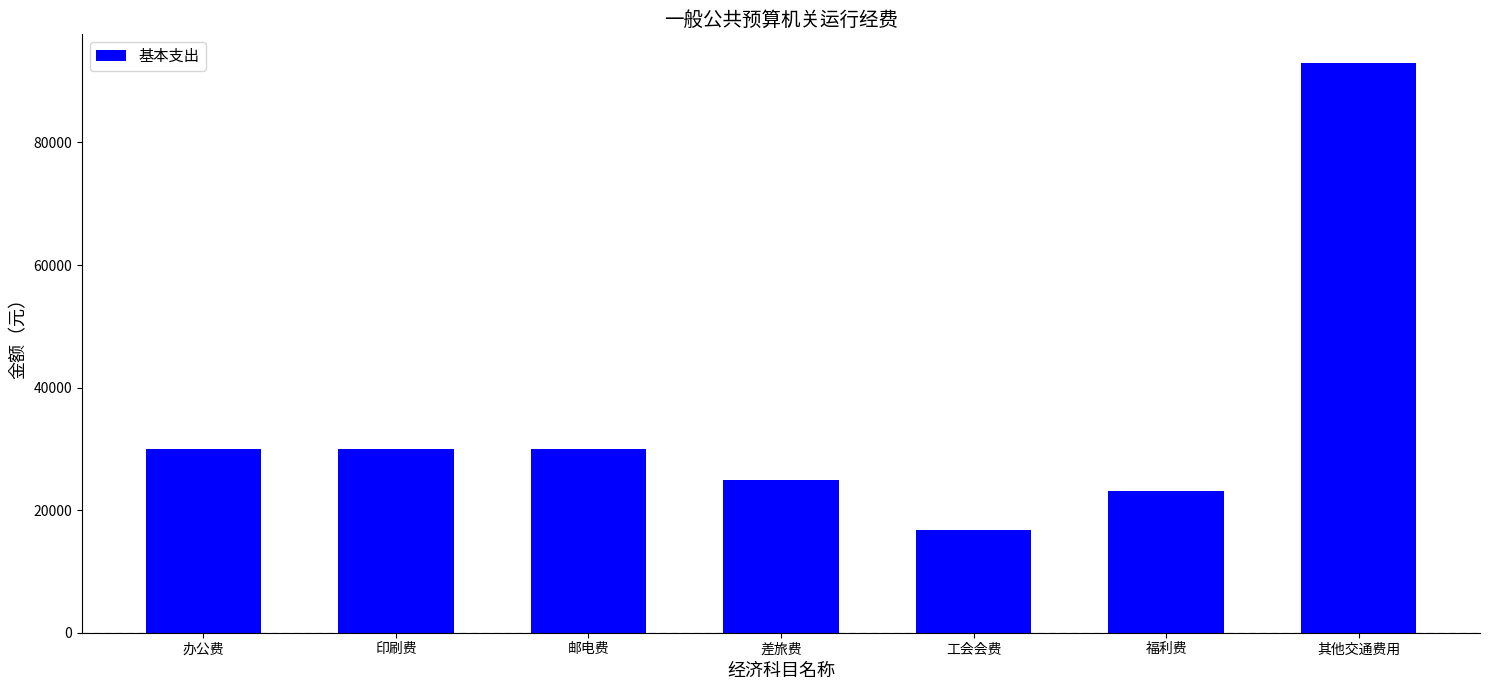

Which label corresponds to the smallest value in the chart?

工会会费